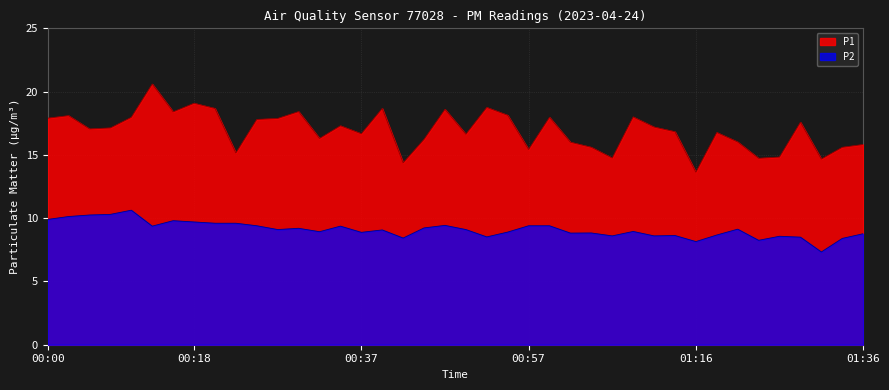

True or false: P1 and P2 intersect in this chart.

False